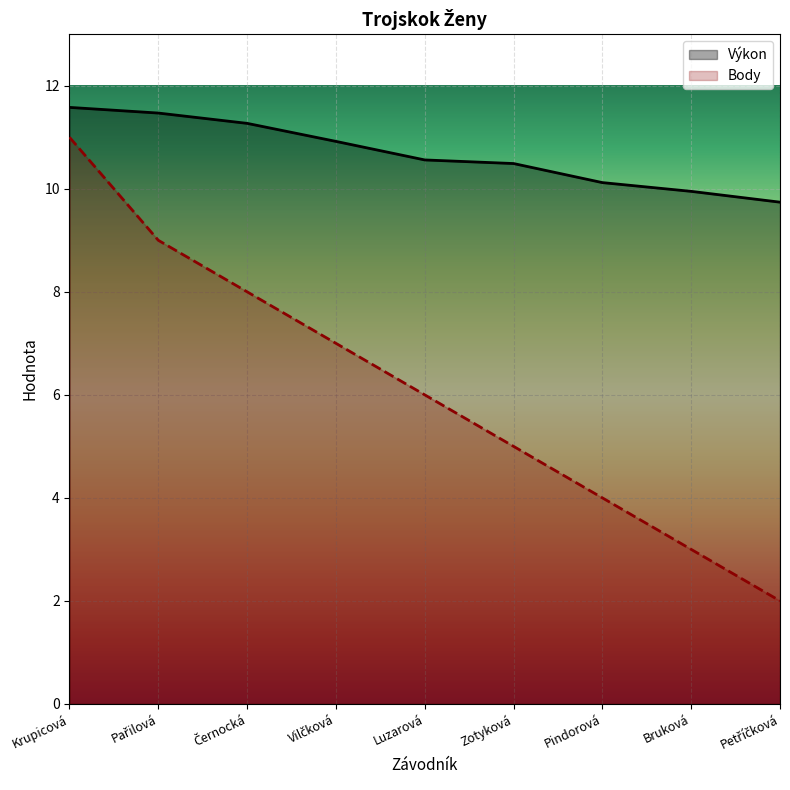

What is the sum of the Výkon values at Petříčková and Zotyková?

20.2